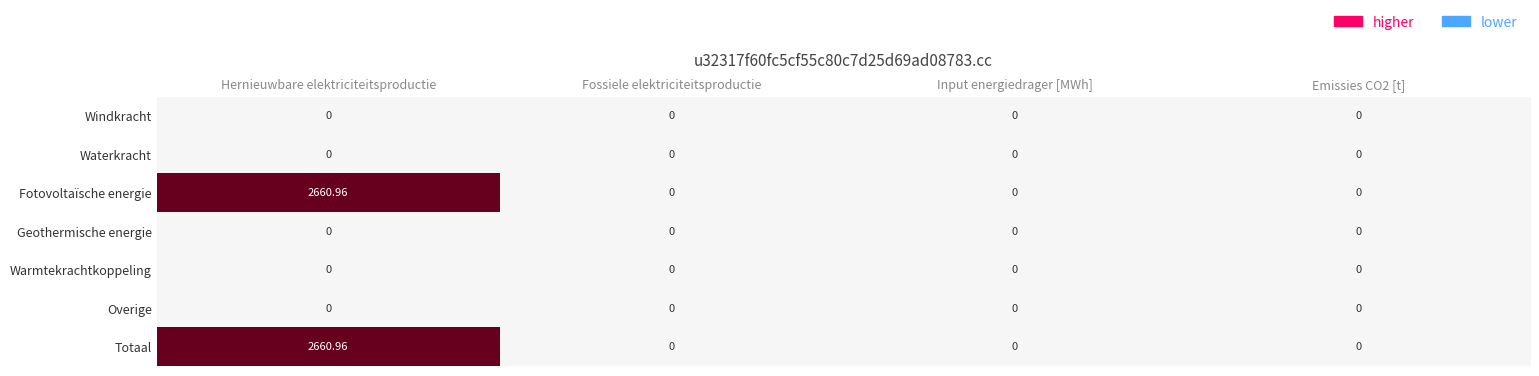

Which label corresponds to the largest value in the chart?

Hernieuwbare elektriciteitsproductie